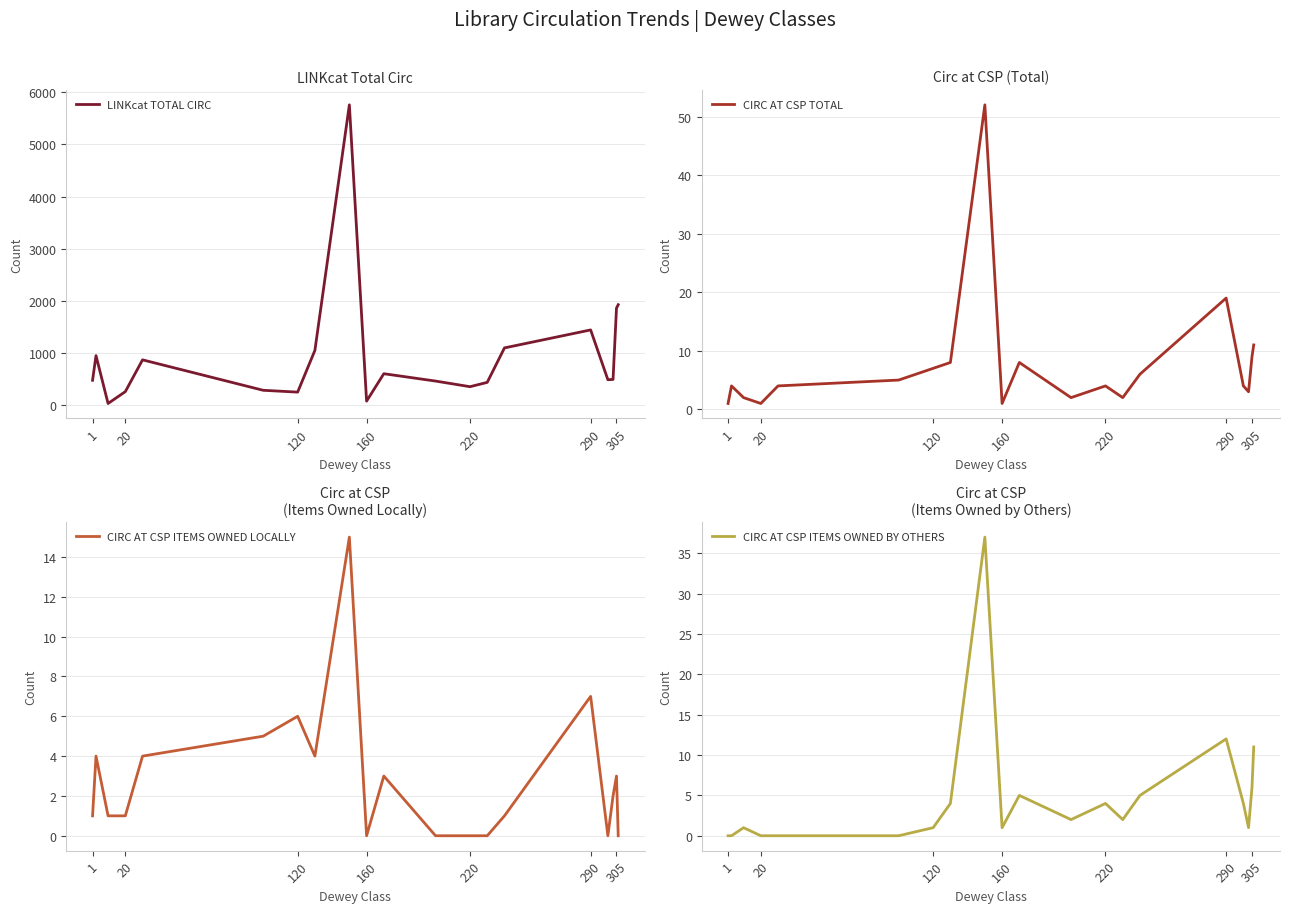

What is the maximum value for CIRC AT CSP ITEMS OWNED BY OTHERS?

37